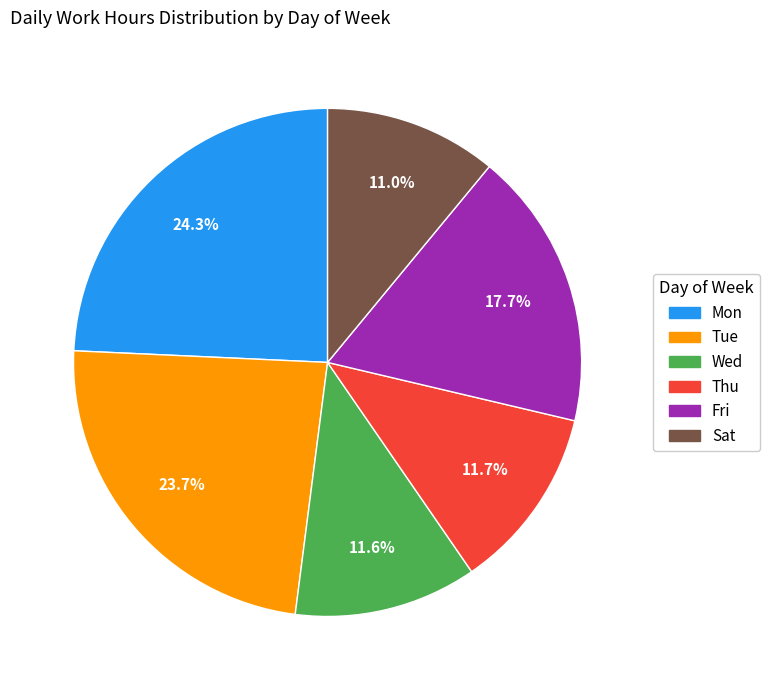

Does any single category account for the majority?

No